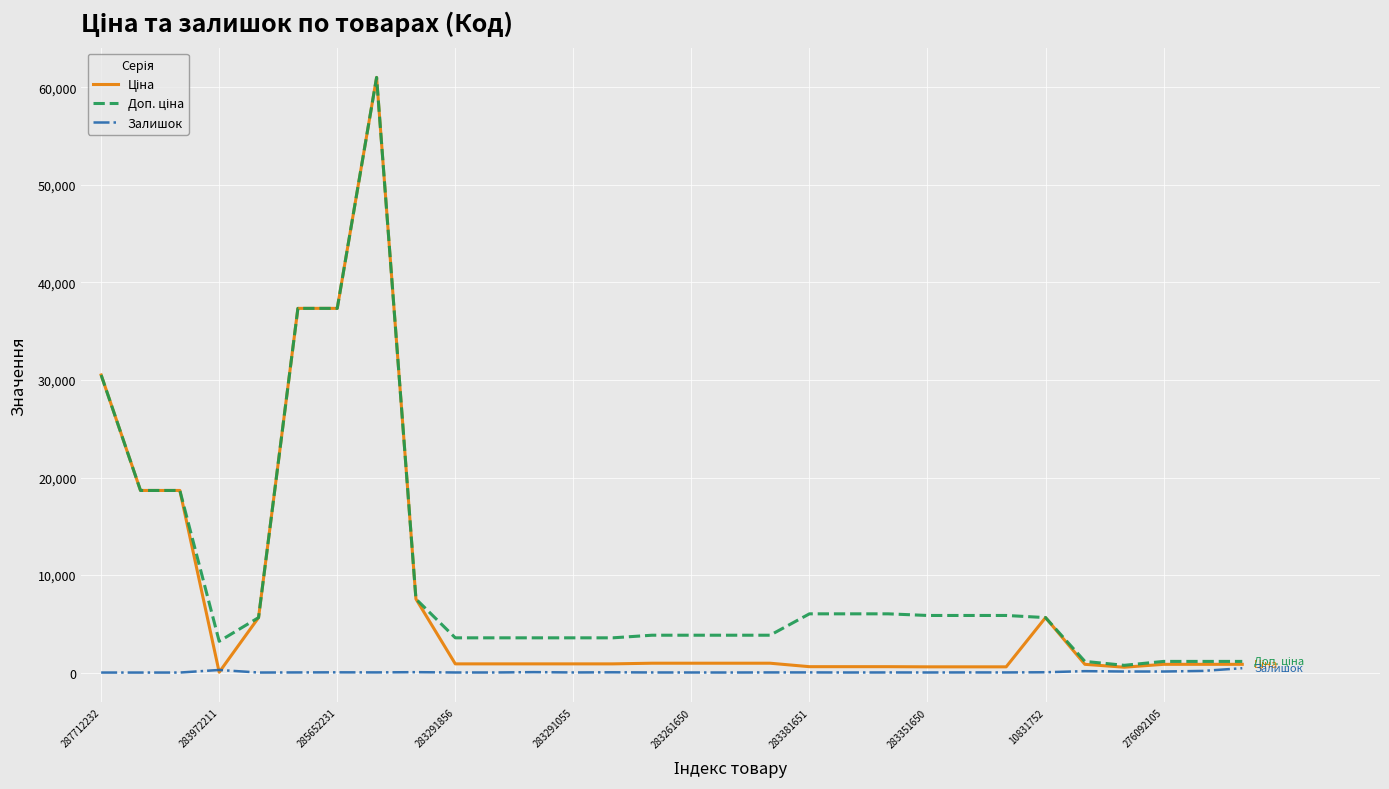

How many lines are shown in the chart?

3